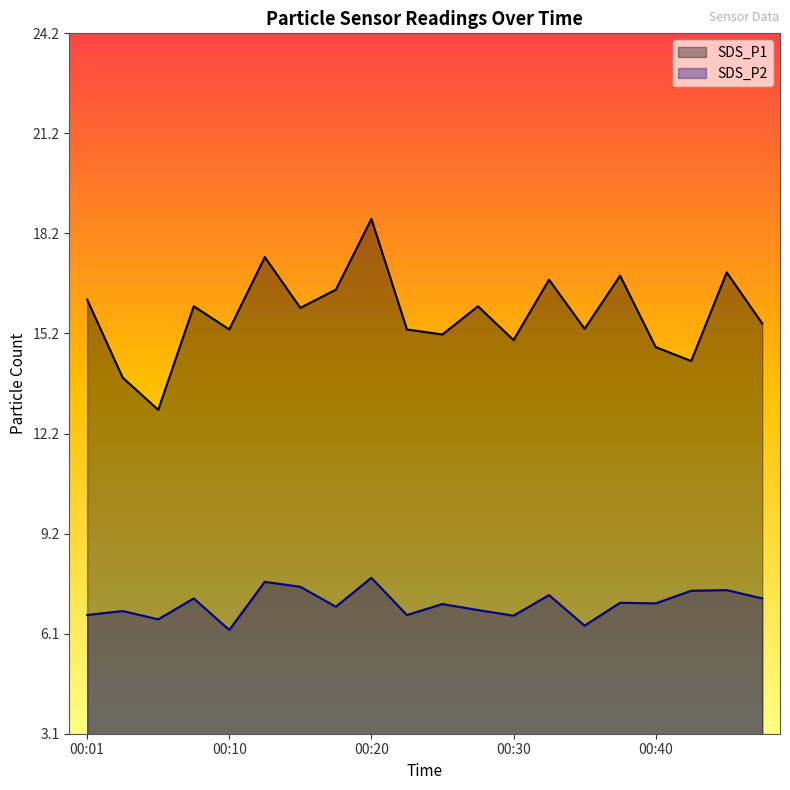

At how many categories does at least one series exceed 8?

20